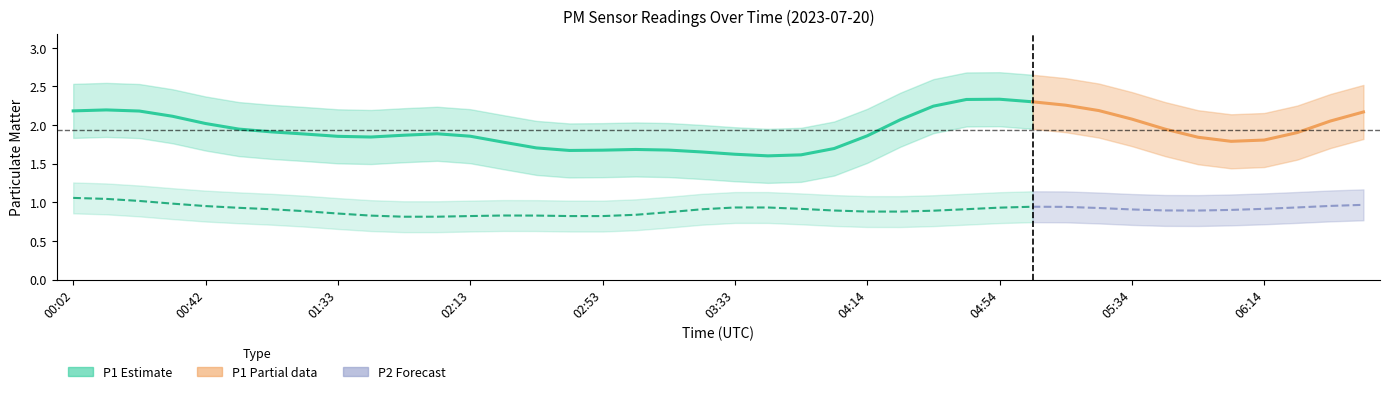

What is the difference between the highest and lowest values at 04:24?

1.8